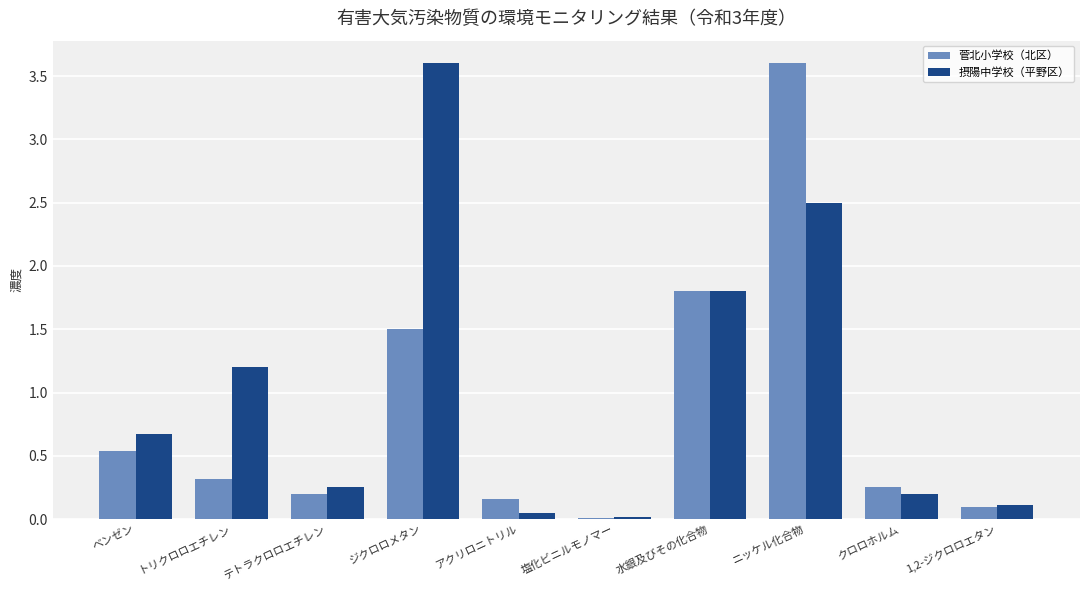

Is it true that 菅北小学校（北区） equals 3.6 at ニッケル化合物?

True